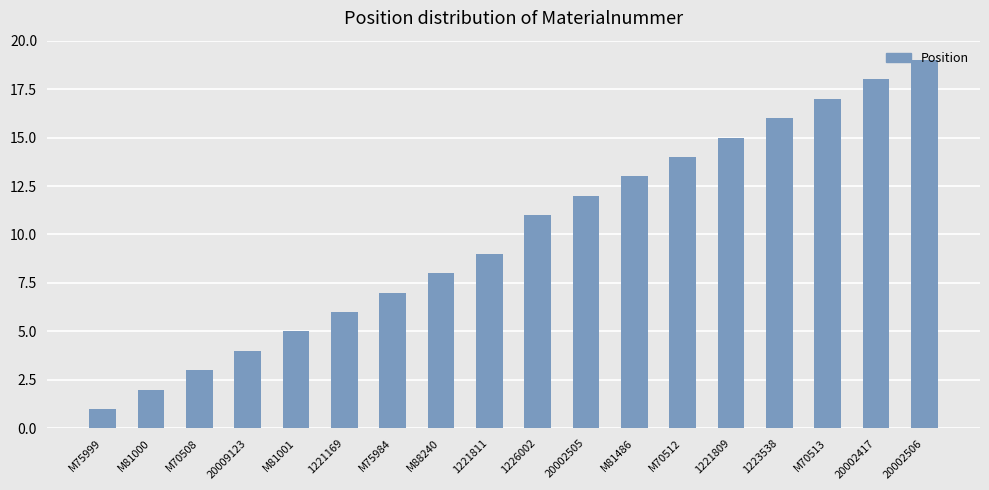

List the labels in order of value, smallest first.

M75999, M81000, M70508, 20009123, M81001, 1221169, M75984, M88240, 1221811, 1226002, 20002505, M81486, M70512, 1221809, 1223538, M70513, 20002417, 20002506